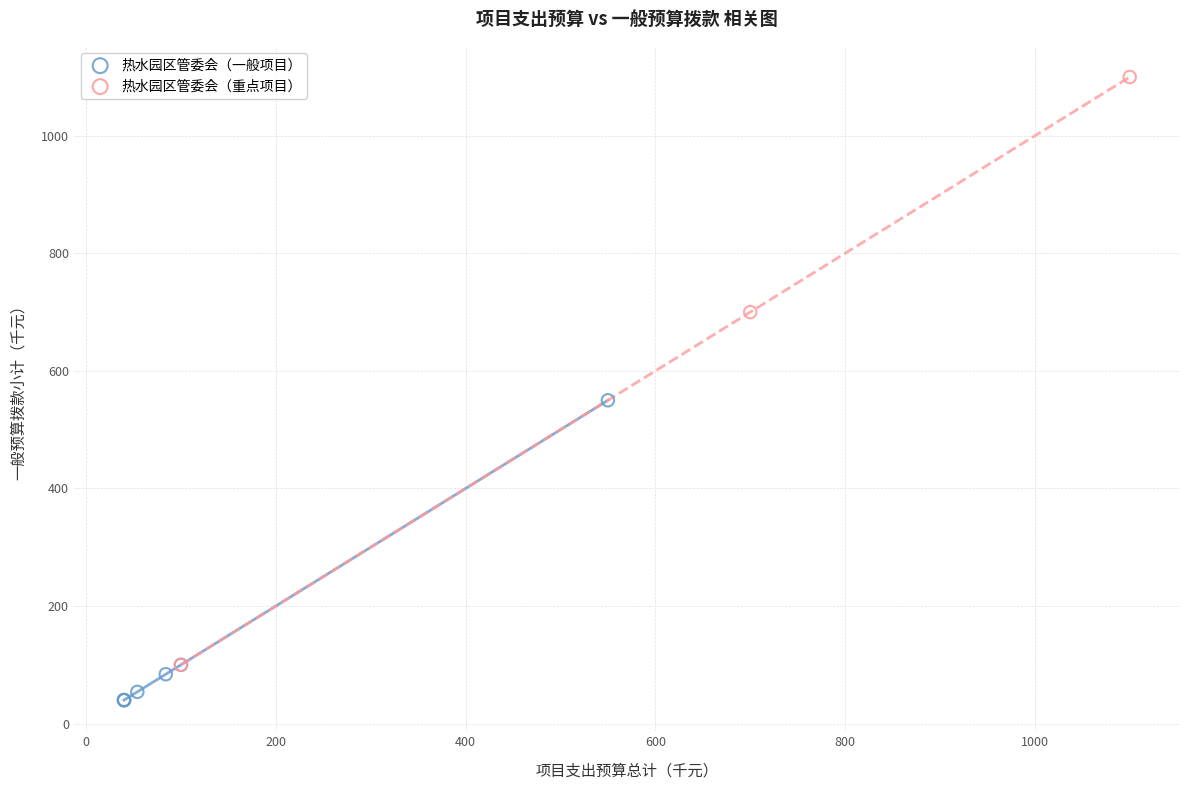

Which series reaches the minimum Y coordinate?

热水园区管委会（一般项目）